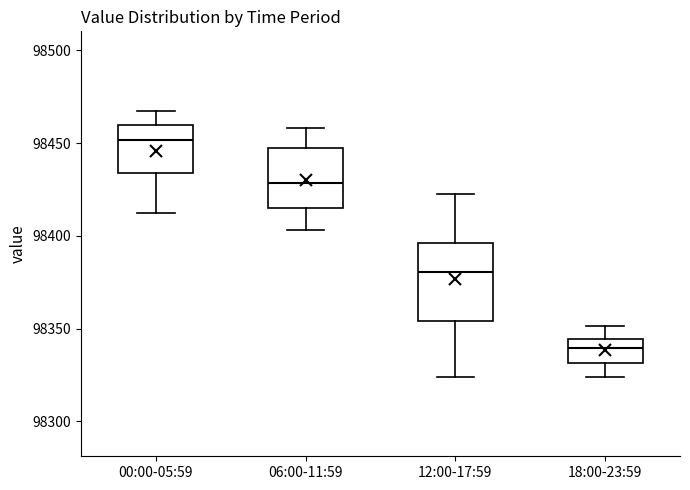

Where is the upper edge of the box for 18:00-23:59 on the y-axis? The values are not printed on the chart, so give them approximately, as read against the axis.

98345